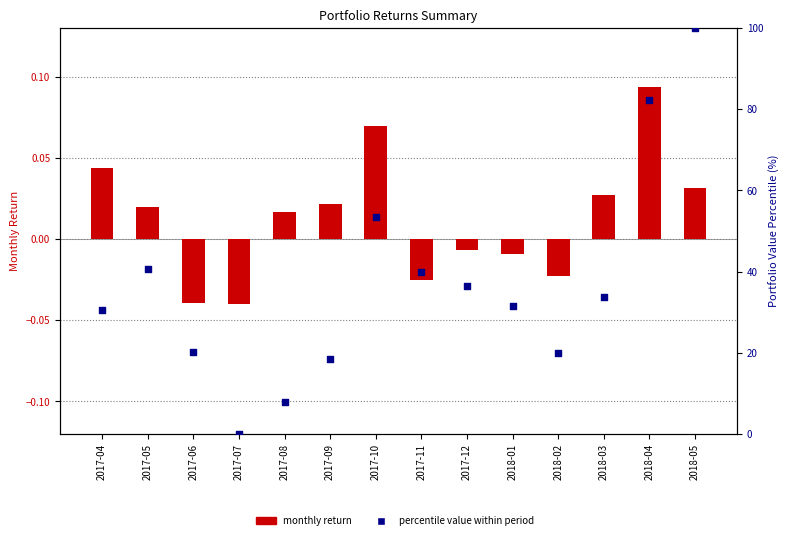

At which category is the sum across all series the highest?

2018-05